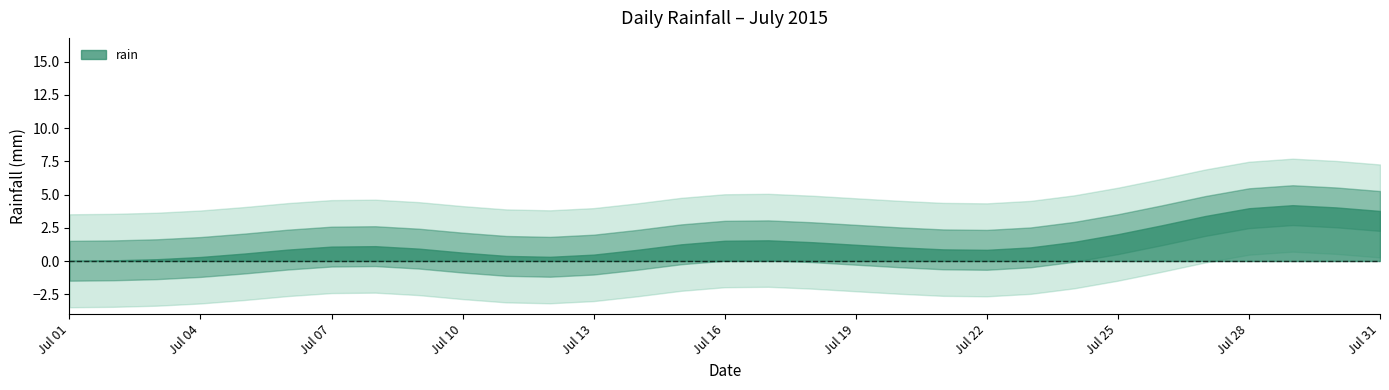

True or false: the data has more than 1 interior local peaks.

True